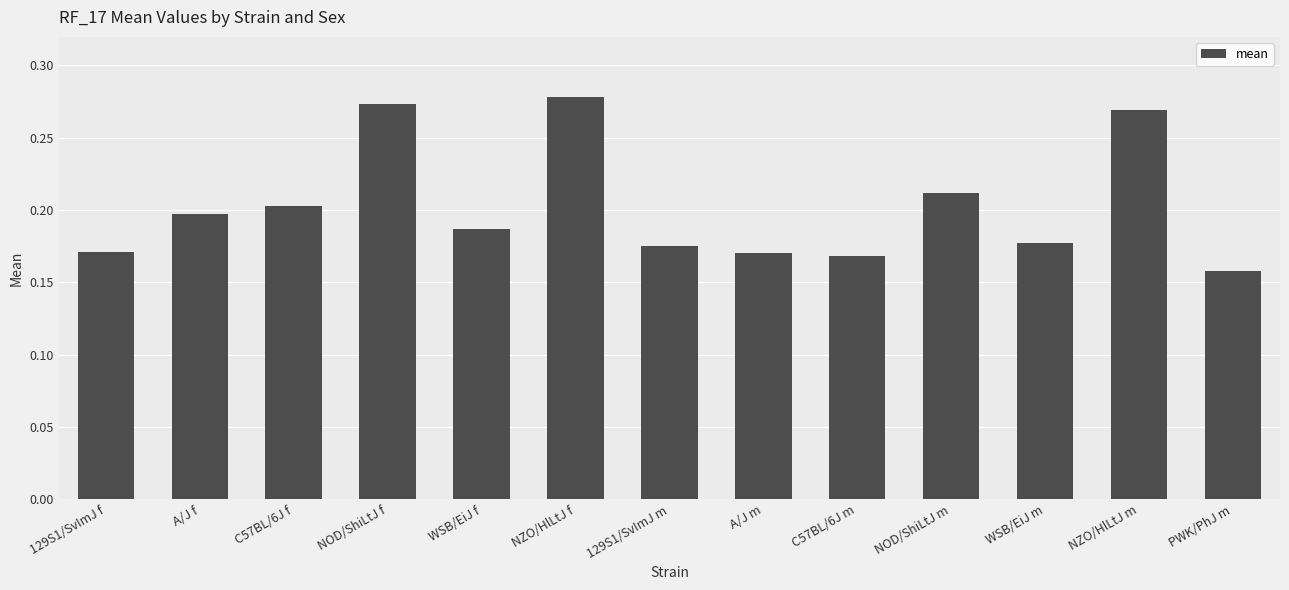

Which label corresponds to the smallest value in the chart?

PWK/PhJ m